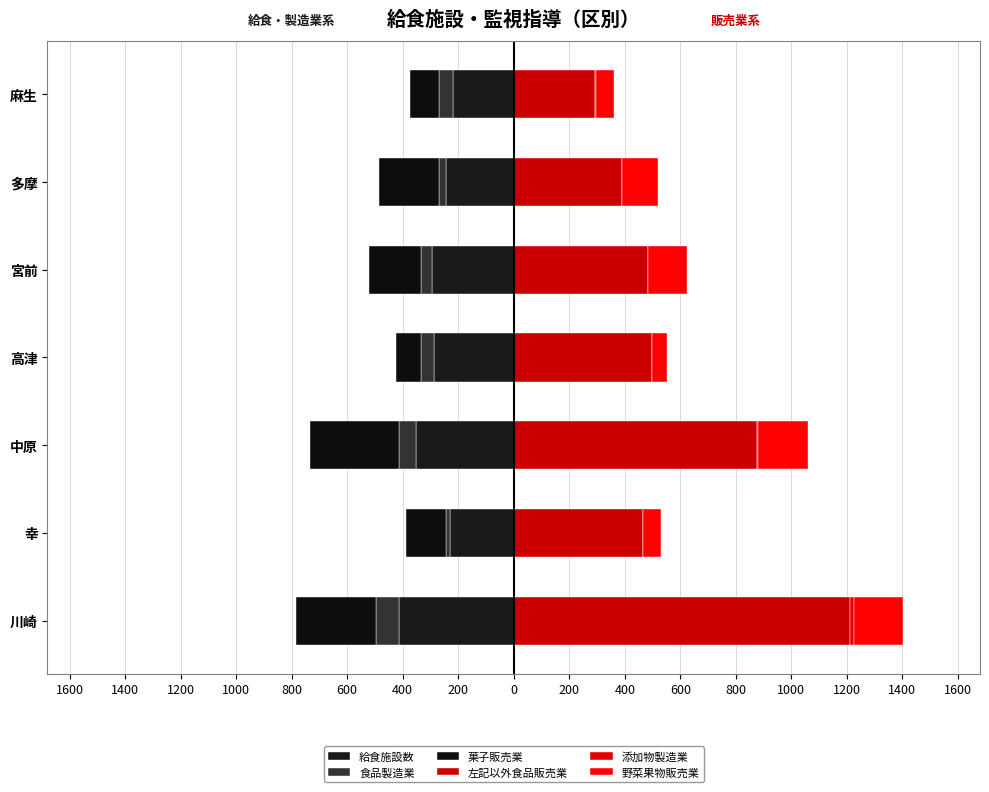

What are all the series names shown in the legend?

給食施設数, 食品製造業, 菓子販売業, 左記以外食品販売業, 添加物製造業, 野菜果物販売業